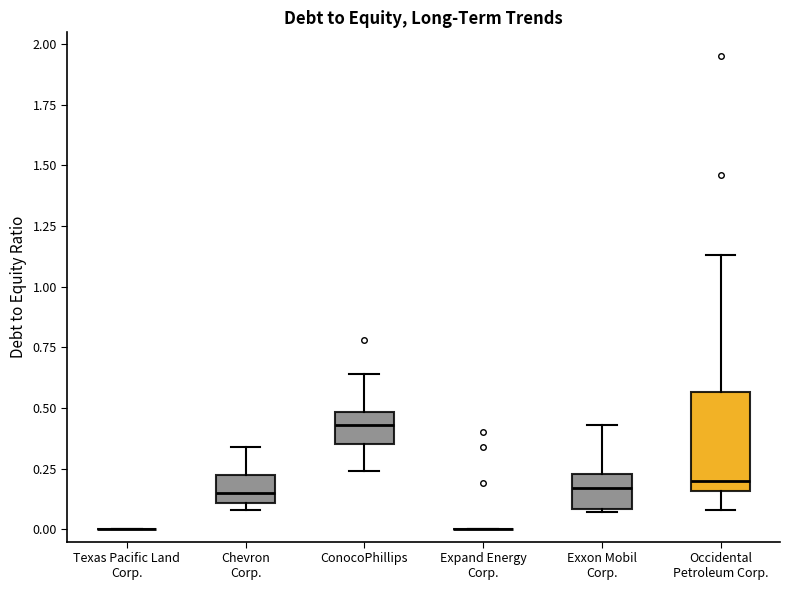

Reading left to right, read every box against the y-axis: the position of its median line, the range the box covers, and the ends of its whiskers. The values are not printed on the chart, so give them approximately, as read against the axis.

Texas Pacific Land Corp.: box collapsed to a line at 0.00, whiskers 0.00 to 0.00
Chevron Corp.: median 0.15, box 0.10 to 0.25, whiskers 0.10 (just below the box's lower edge) to 0.35
ConocoPhillips: median 0.45, box 0.35 to 0.50, whiskers 0.25 to 0.65
Expand Energy Corp.: box collapsed to a line at 0.00, whiskers 0.00 to 0.00
Exxon Mobil Corp.: median 0.15, box 0.10 to 0.25, whiskers 0.05 to 0.45
Occidental Petroleum Corp.: median 0.20, box 0.15 to 0.55, whiskers 0.10 to 1.15